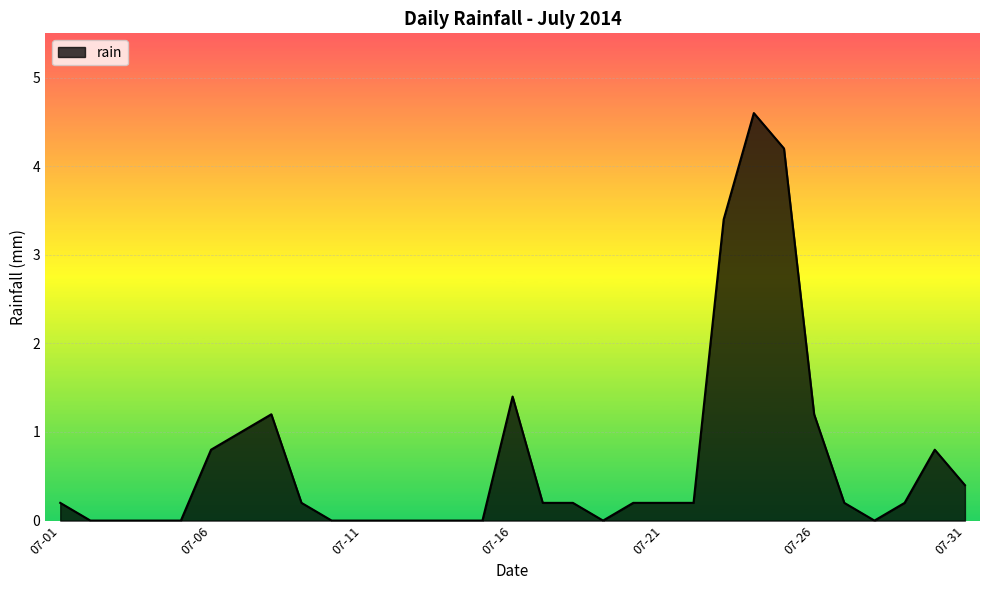

What is the maximum value shown in the chart?

4.6